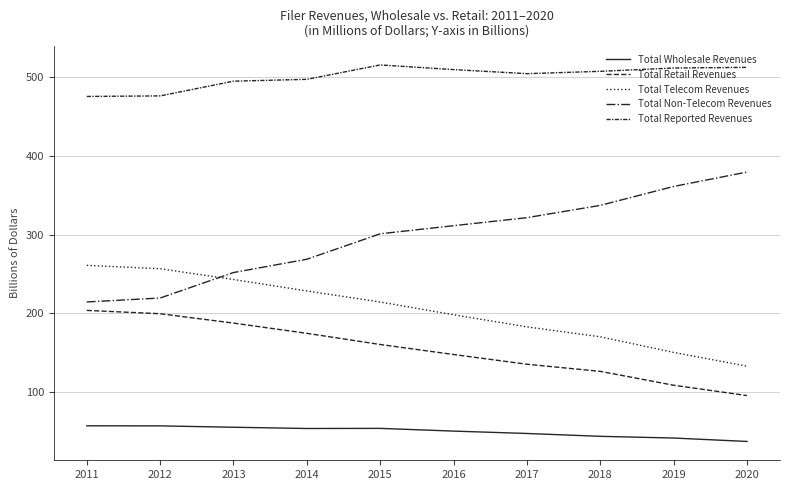

What is the minimum value for Total Retail Revenues?

95637